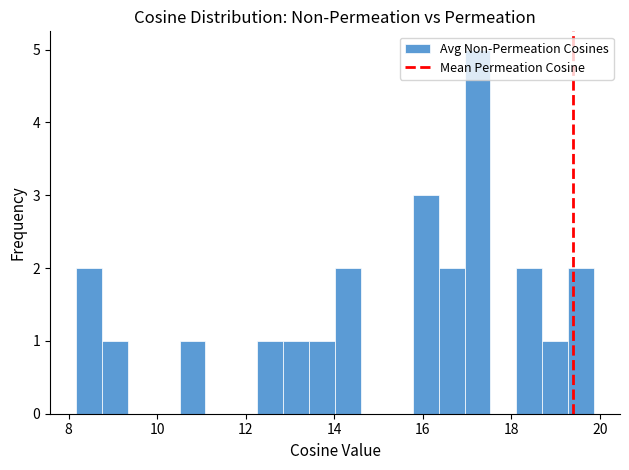

Read against the x-axis, roughly where is the centre of the tallest bar?

17.2